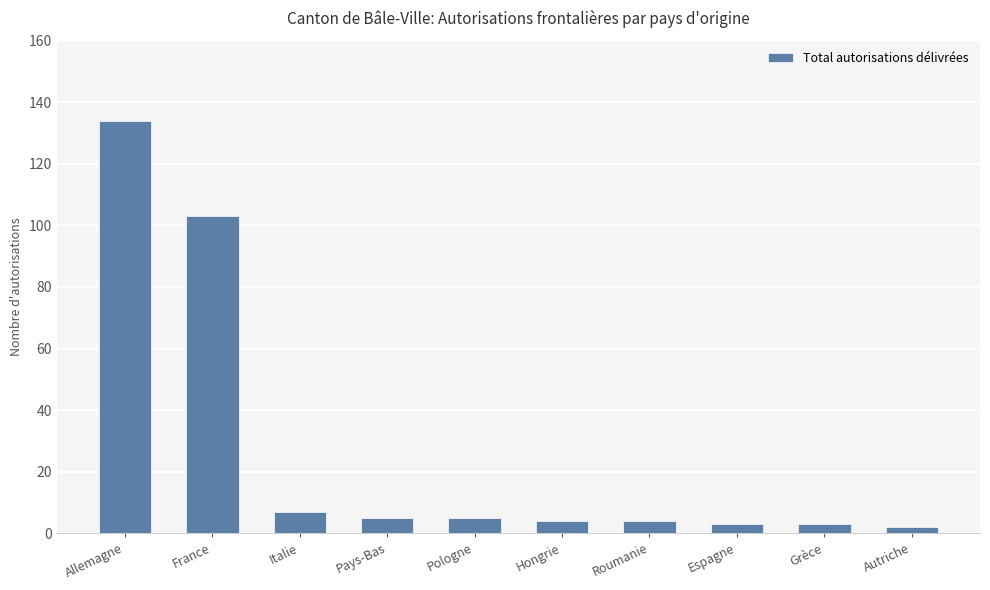

At which label is the value closest to 68?

France